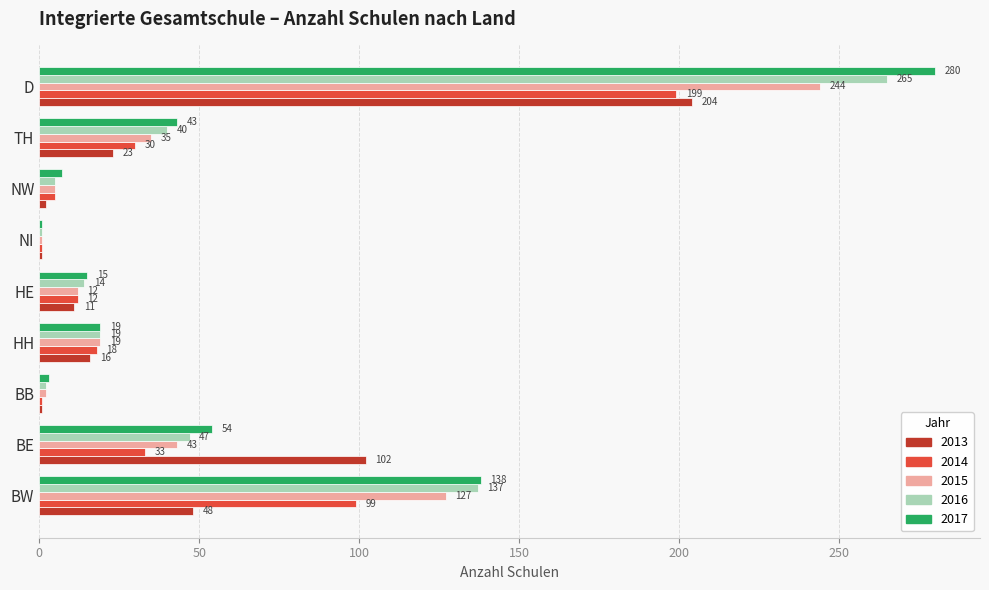

What is the approximate value of 2015 at D, to the nearest 5?

245